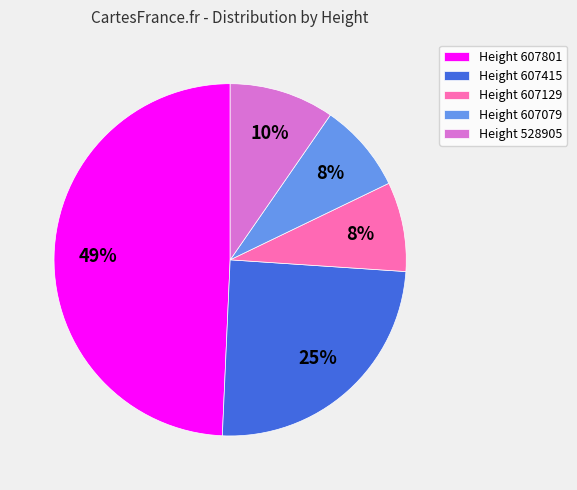

What percentage is the Height 607079 slice, to the nearest percent?

8%